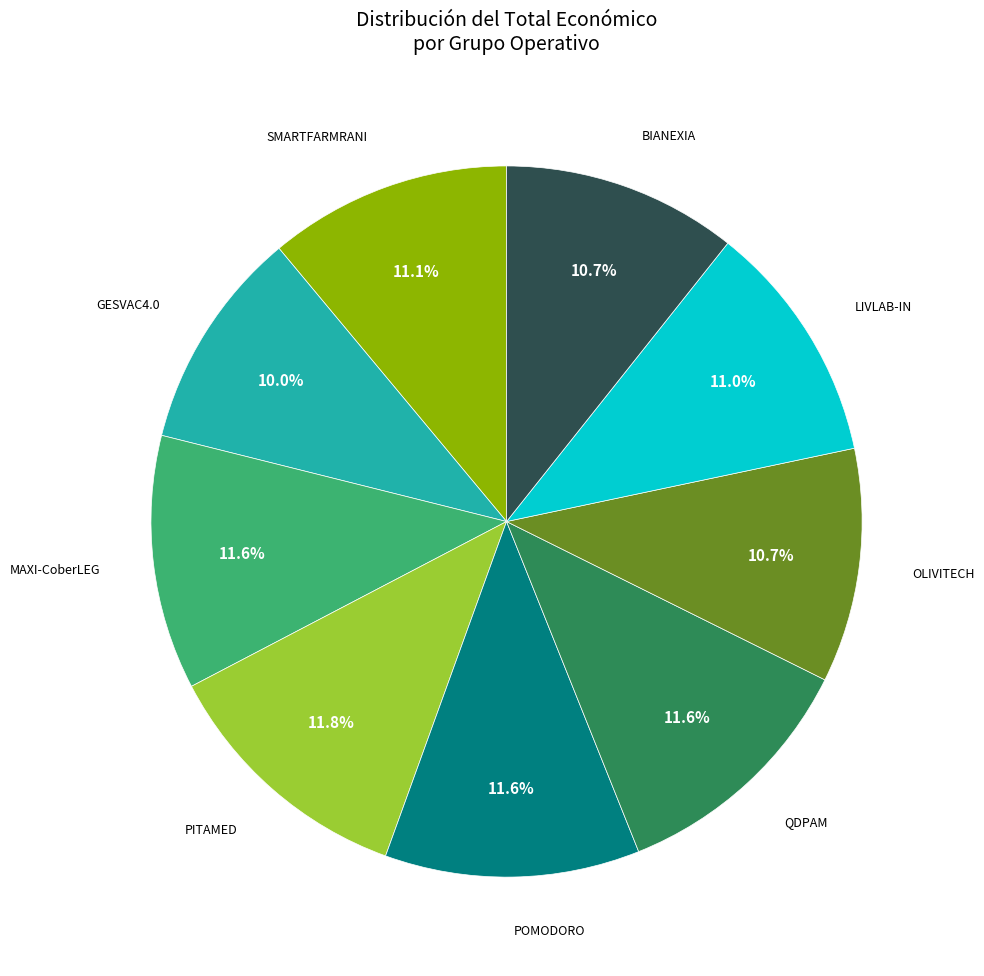

How many slices are in this pie chart?

9